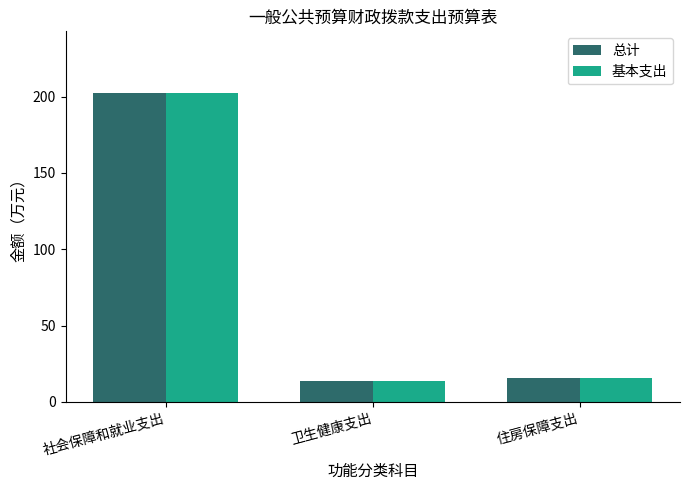

What is the label of the 2nd bar from the right?

卫生健康支出